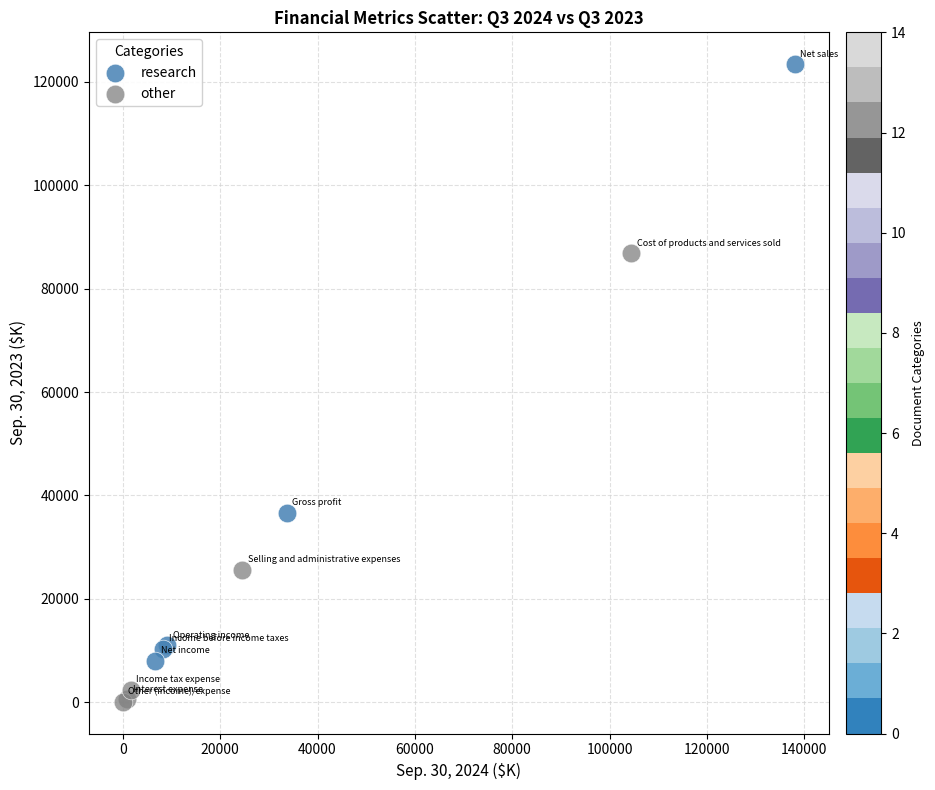

What are all the series names shown in the legend?

research, other